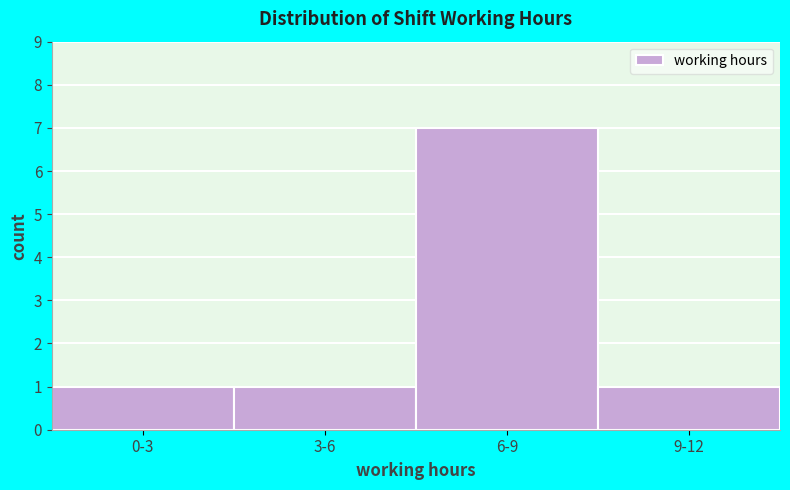

Reading left to right, extract all data points from this chart.

1	1	7	1